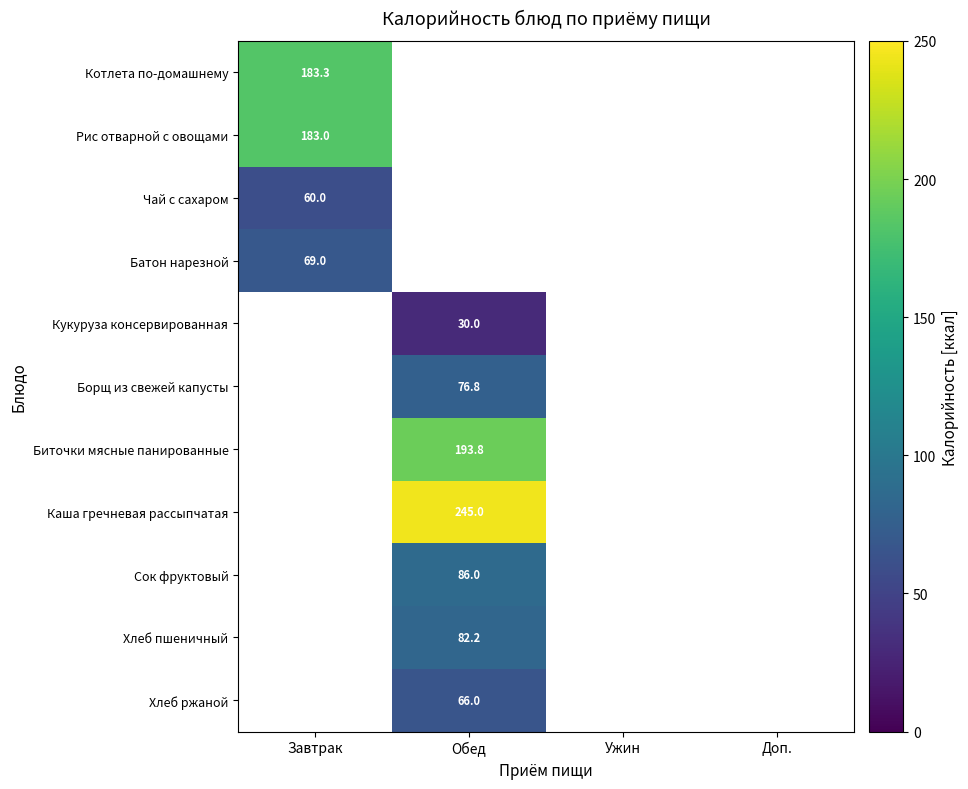

True or false: Рис отварной с овощами has a value of 183.0 at Завтрак.

True